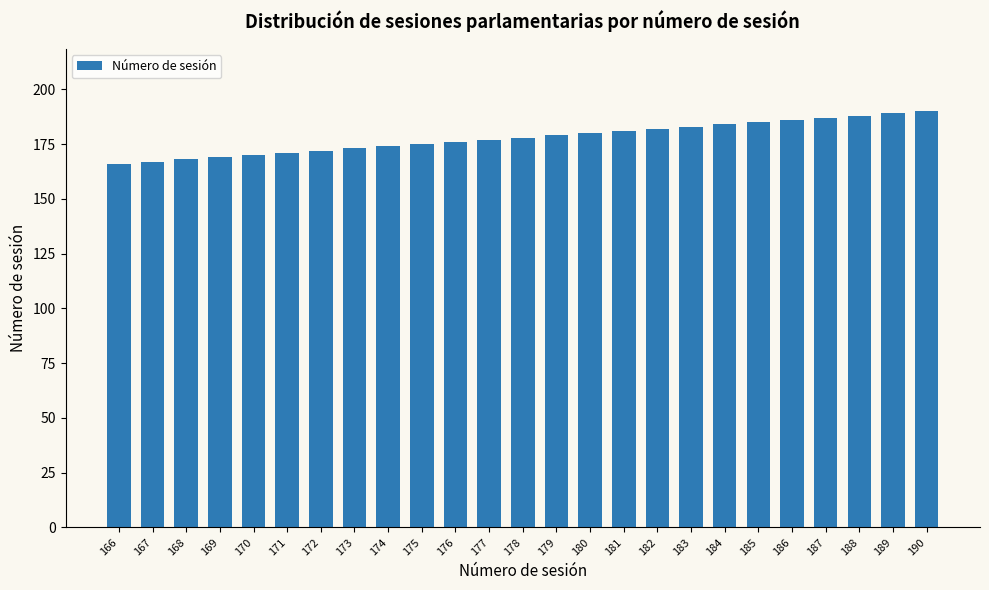

What is the change in value from 166 to 171?

+5